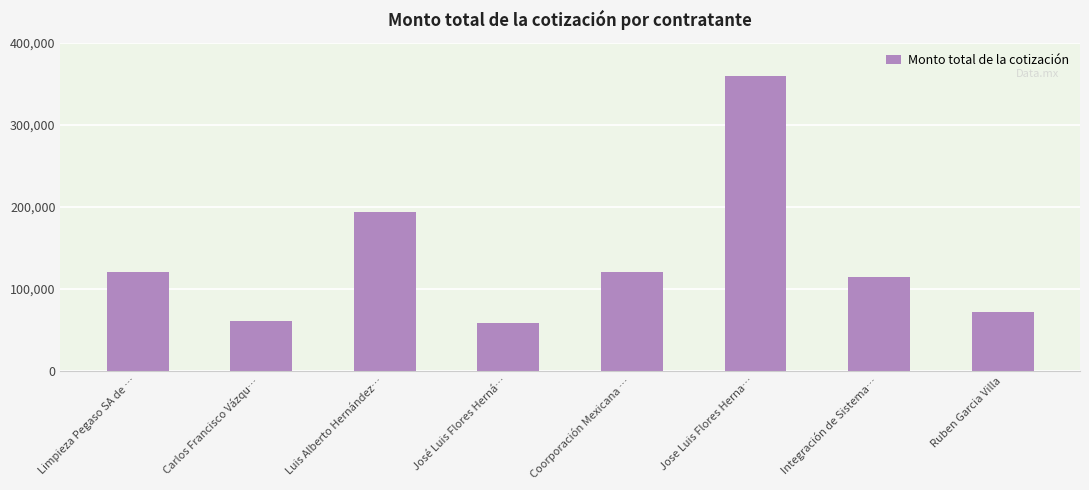

Where is the data nearest to the value 208829?

Luis Alberto Hernández…